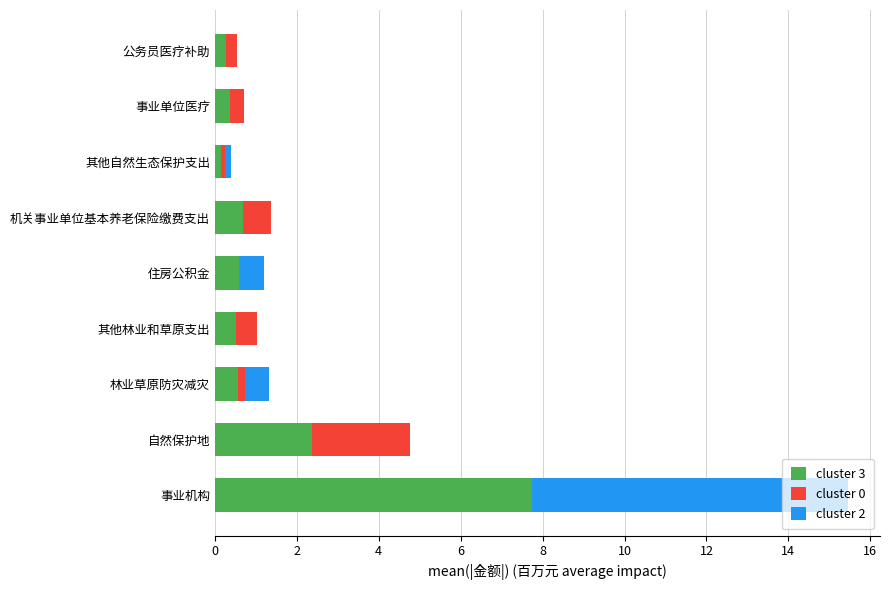

At which category is the sum across all series the highest?

事业机构